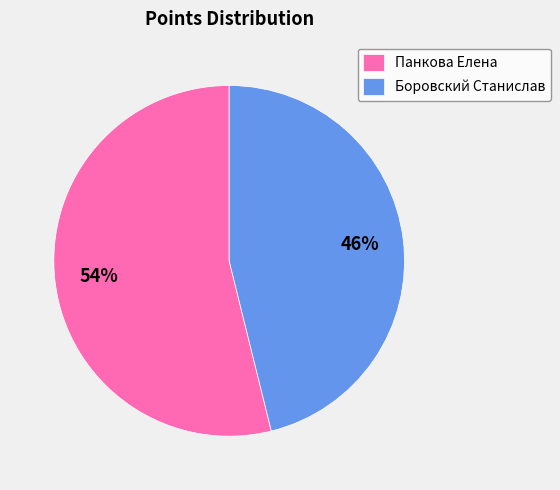

To the nearest percent, what is the combined percentage of Боровский Станислав and Панкова Елена?

100%